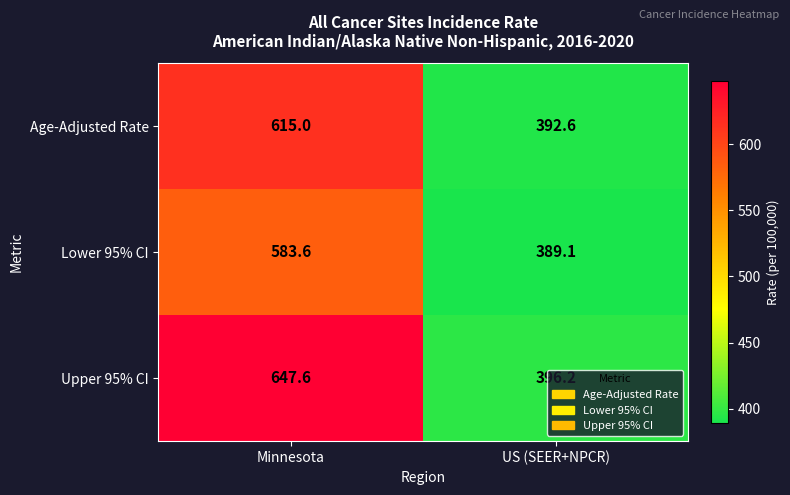

What is the spread (max minus min) of values at US (SEER+NPCR)?

7.1